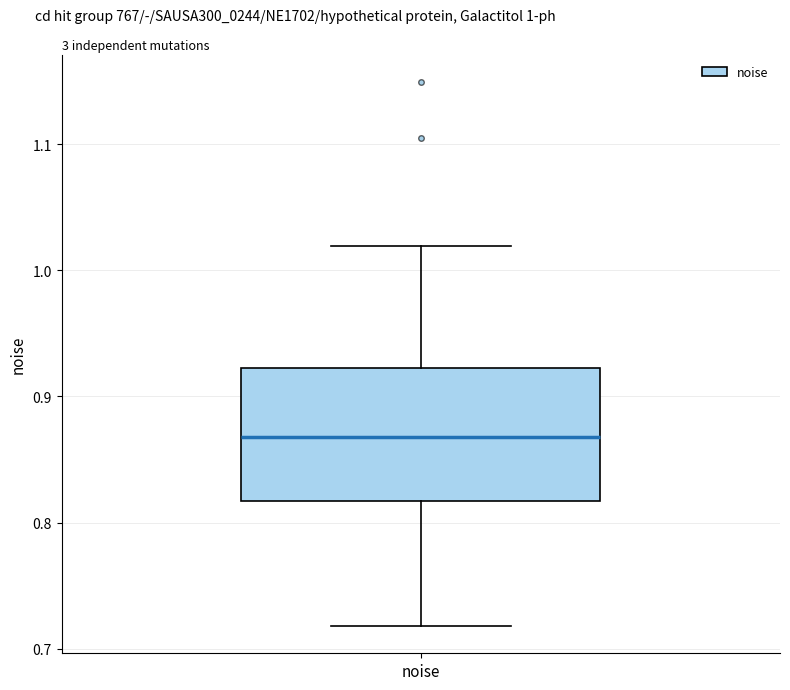

Where is the upper edge of the box for noise on the y-axis? The values are not printed on the chart, so give them approximately, as read against the axis.

0.92